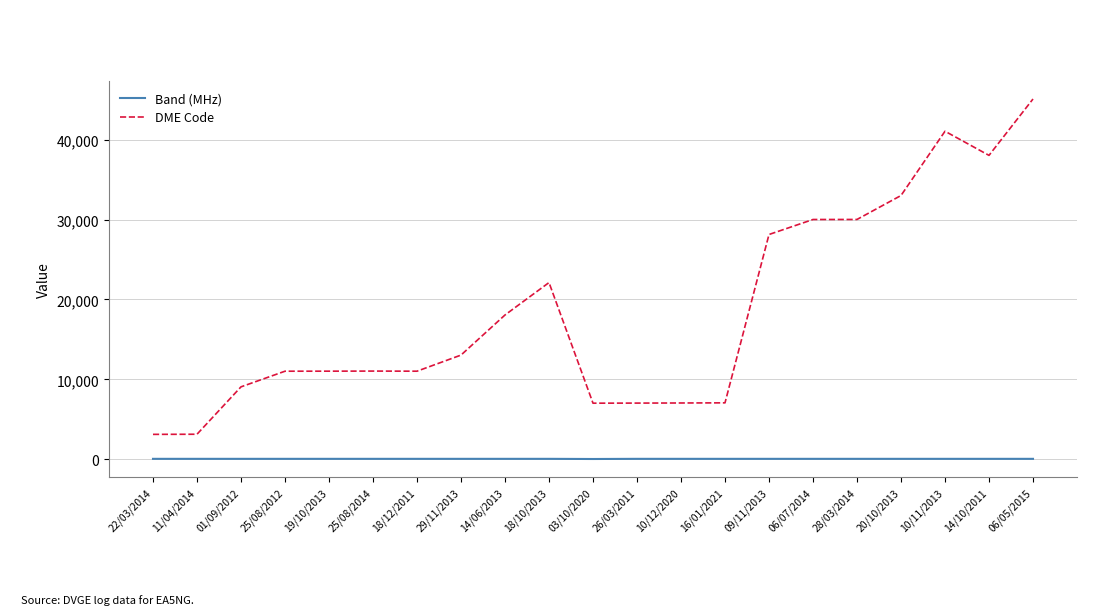

At how many categories does at least one series exceed 31331?

4